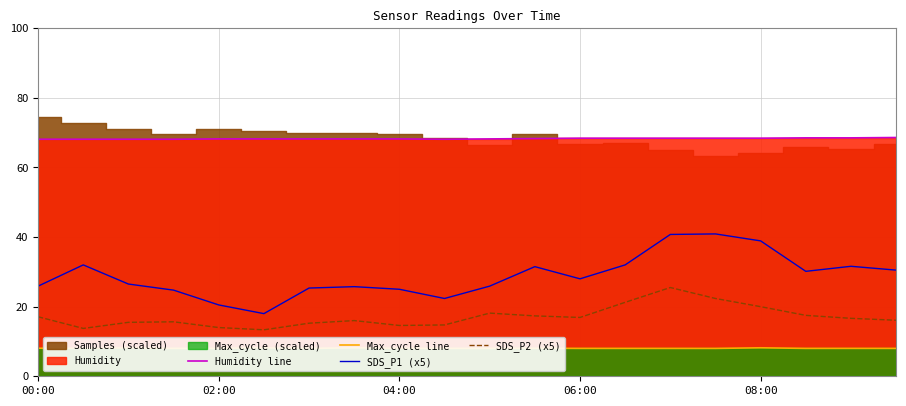

At how many categories does at least one series exceed 32?

20